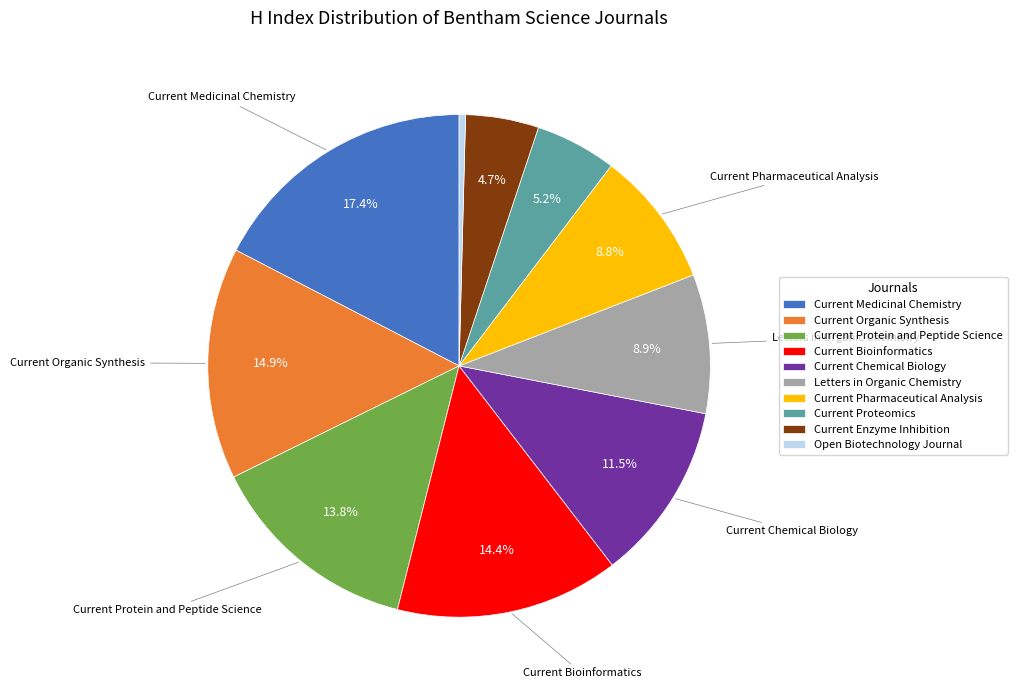

True or false: Current Pharmaceutical Analysis accounts for 9% of the total.

True